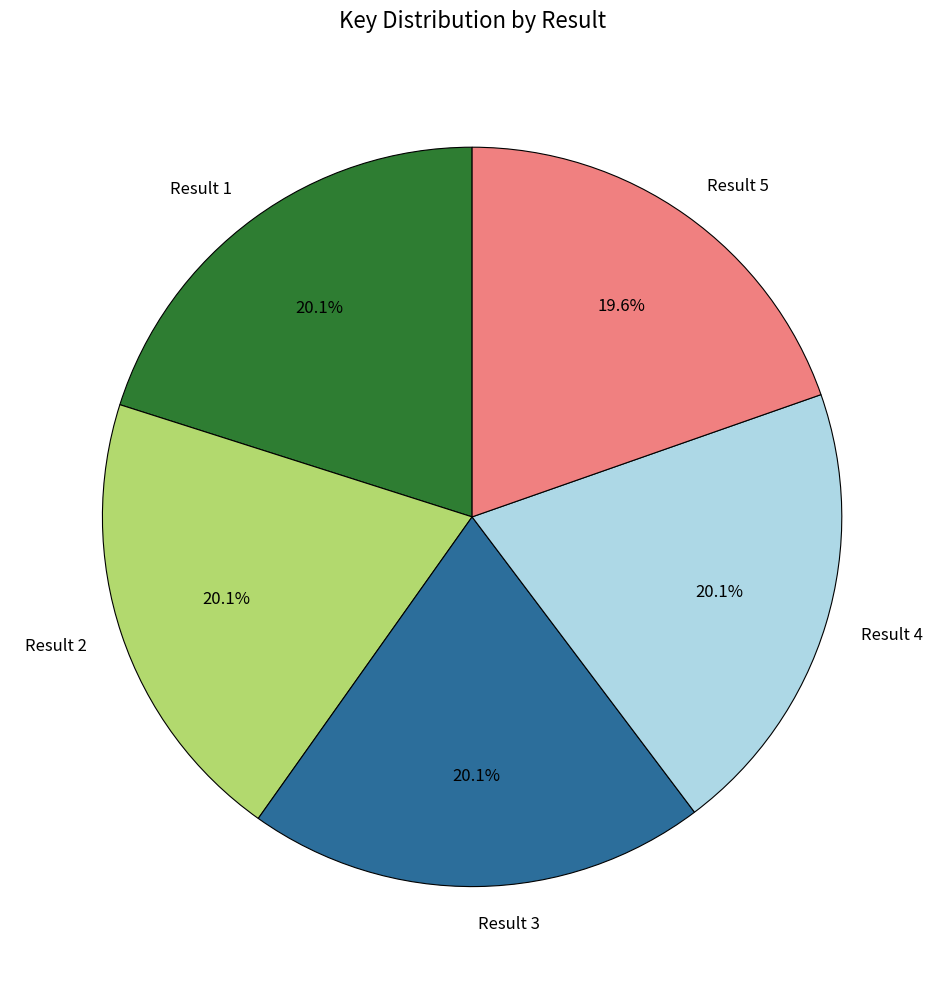

True or false: Result 2 accounts for 8% of the total.

False